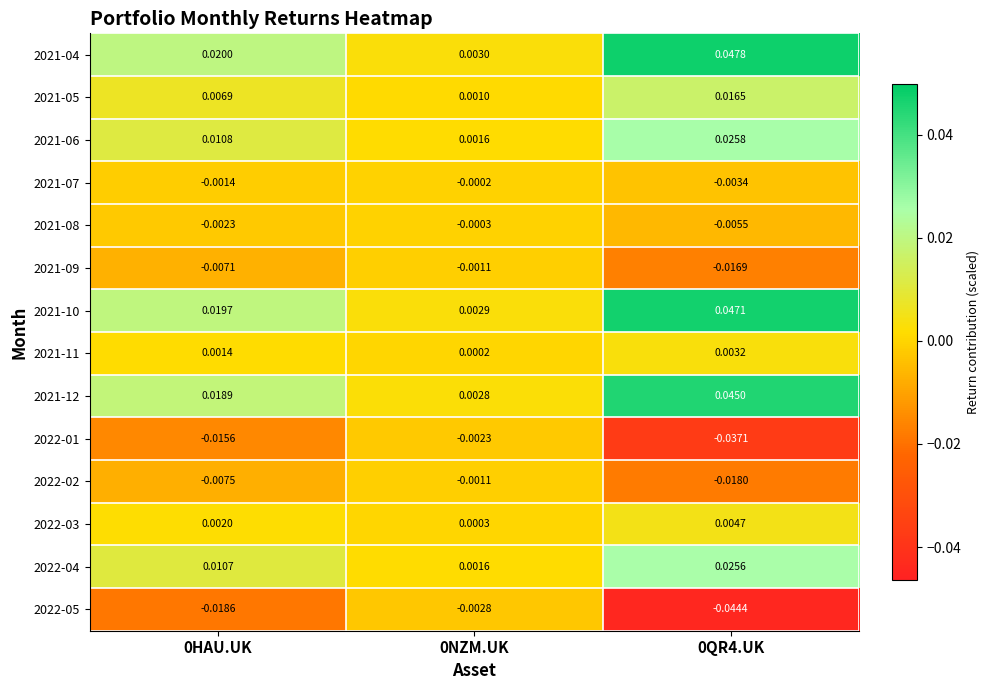

Which series has the largest total across all categories?

2021-04